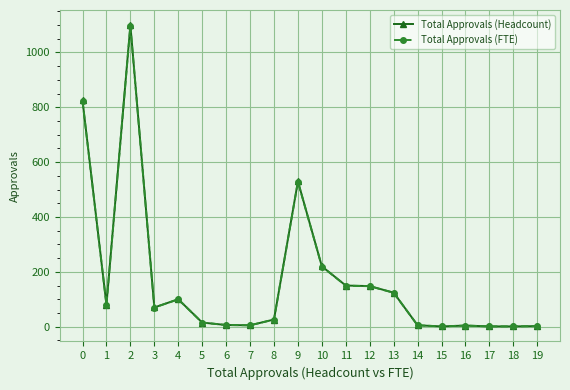

The Total Approvals (Headcount) series shows 1.0 at 15. True or false?

True